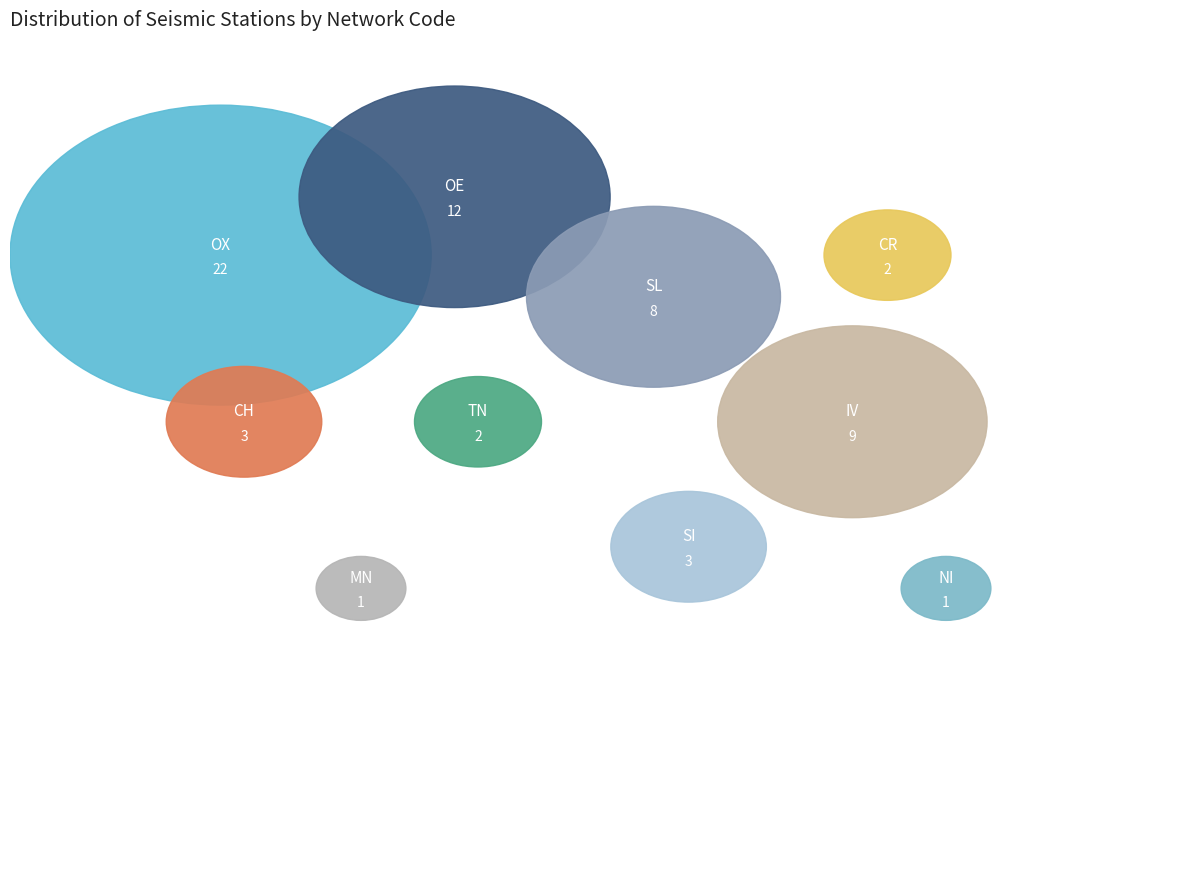

To the nearest percent, what portion does MN represent?

2%